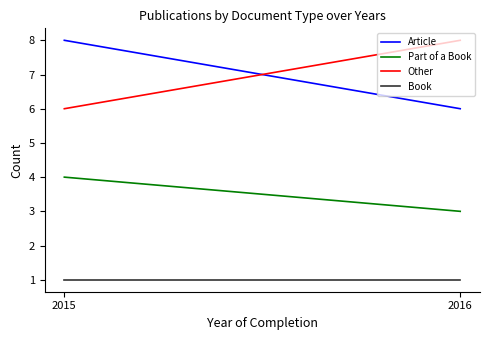

Does the chart have visible grid lines?

No